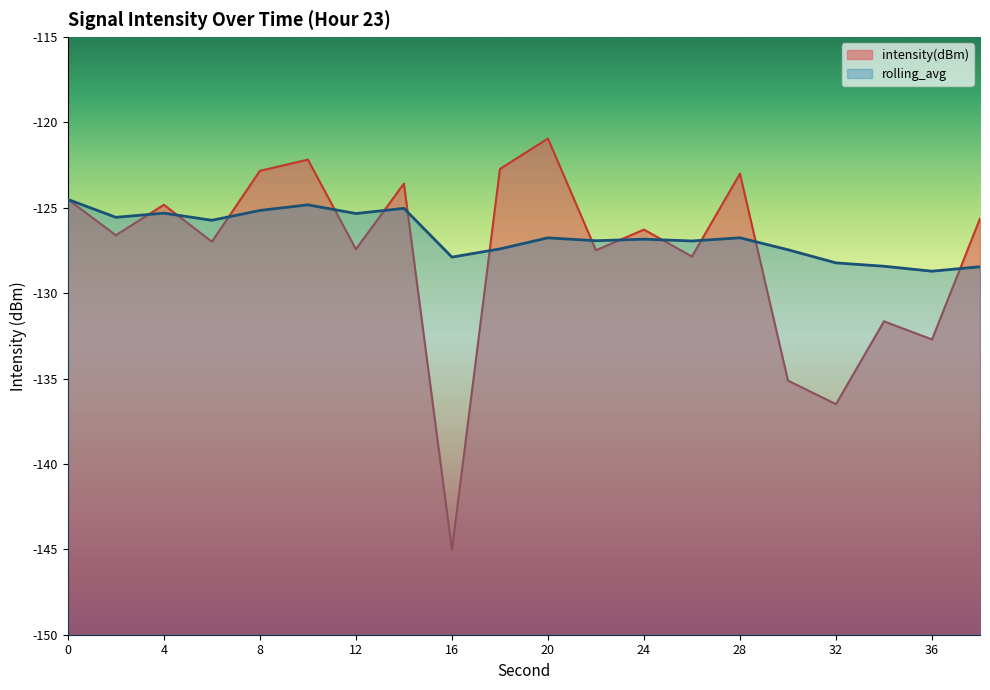

What is the average value of the rolling_avg series?

-126.6